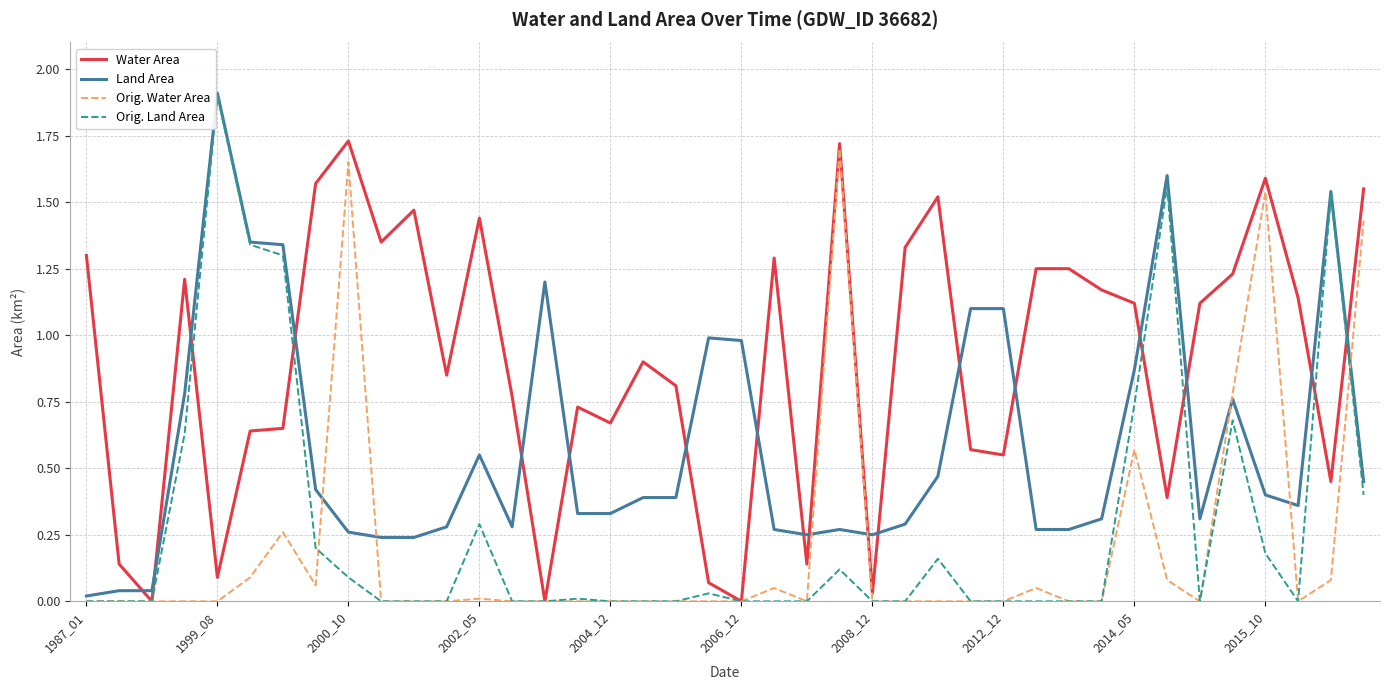

Which series has the largest total across all categories?

Water Area